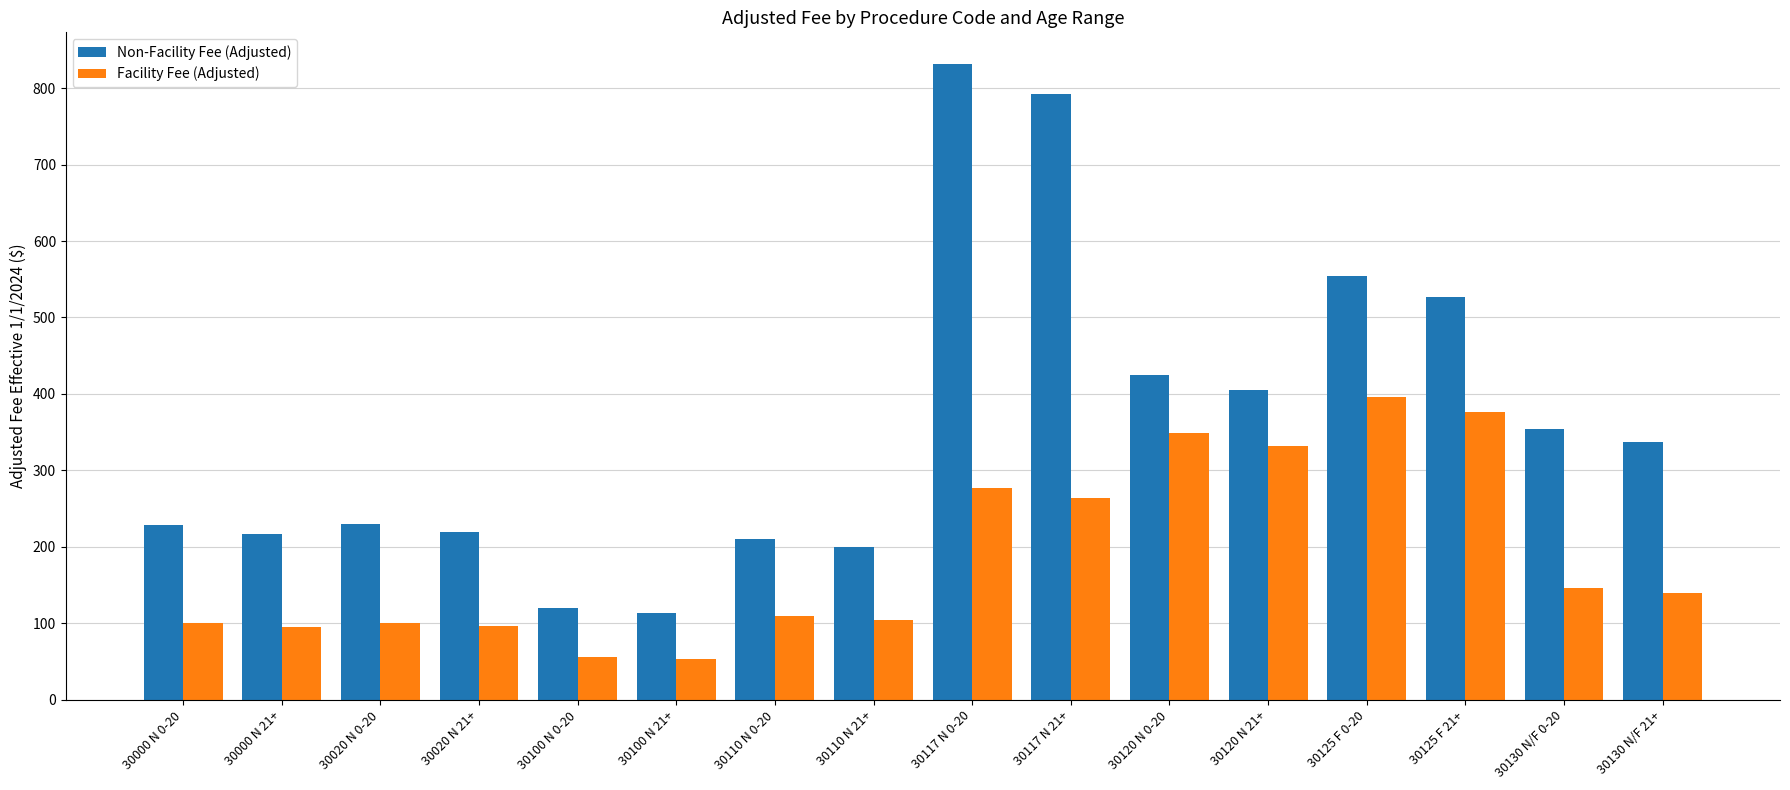

How many categories are shown in the chart?

16